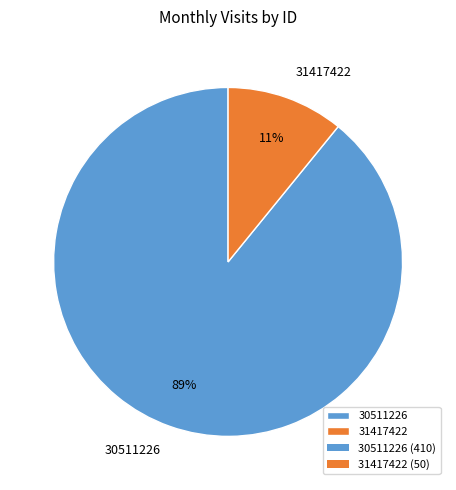

Do 31417422 and 30511226 together represent more than half of the pie?

Yes